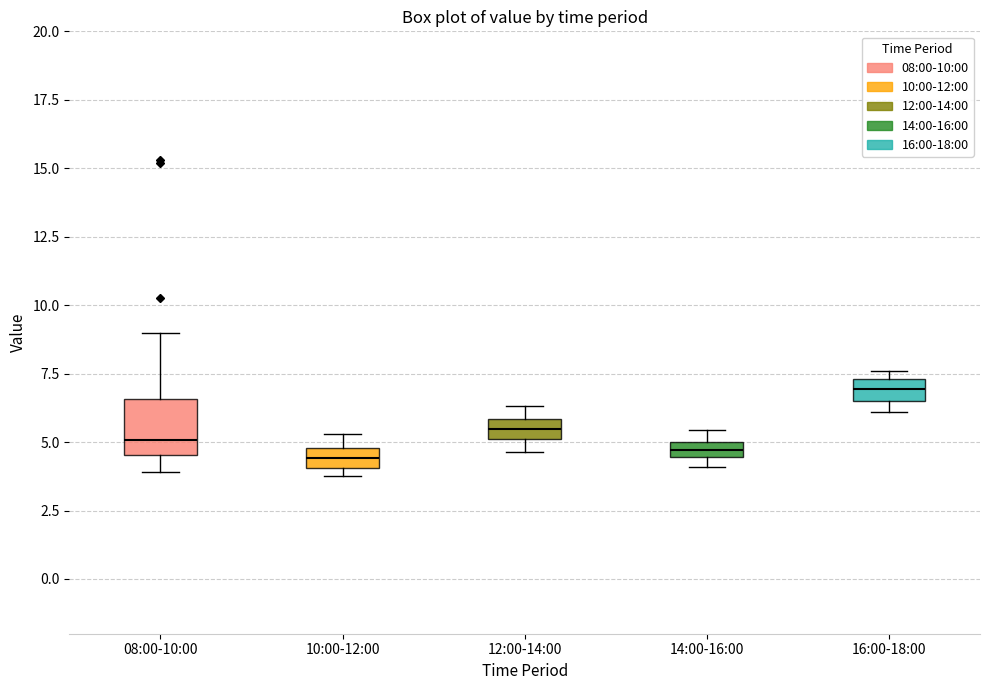

Where is the upper edge of the box for 12:00-14:00 on the y-axis? The values are not printed on the chart, so give them approximately, as read against the axis.

6.0